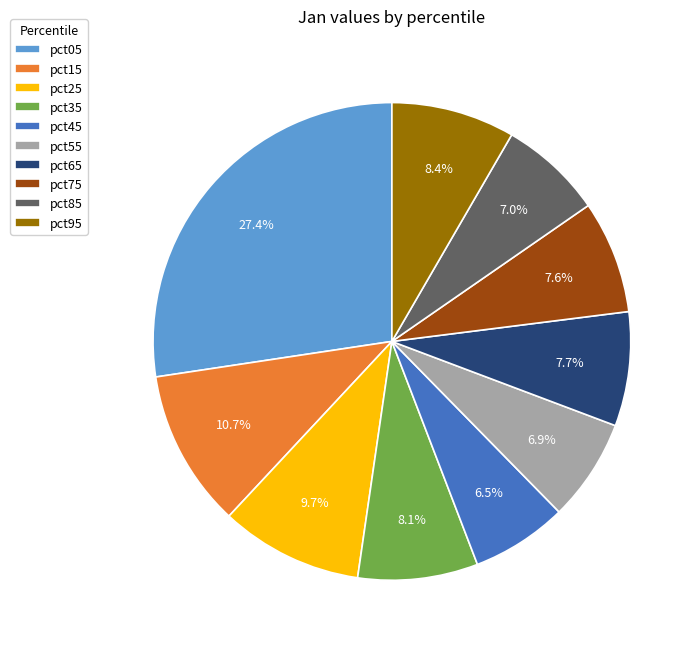

To the nearest percent, what is the difference between the largest and smallest slice percentages?

21%